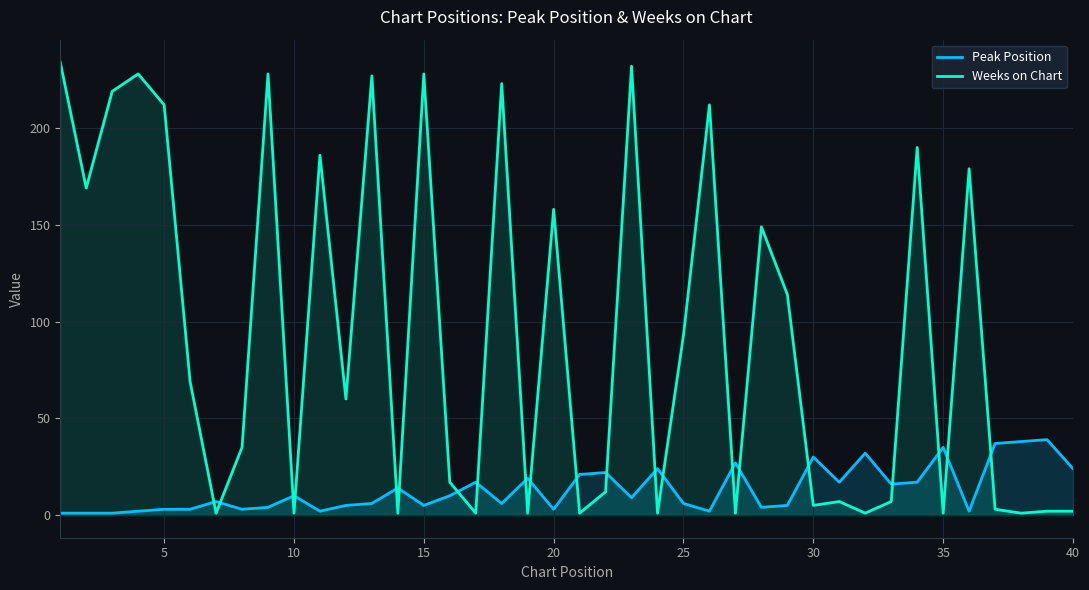

What is the maximum value for Peak Position?

39